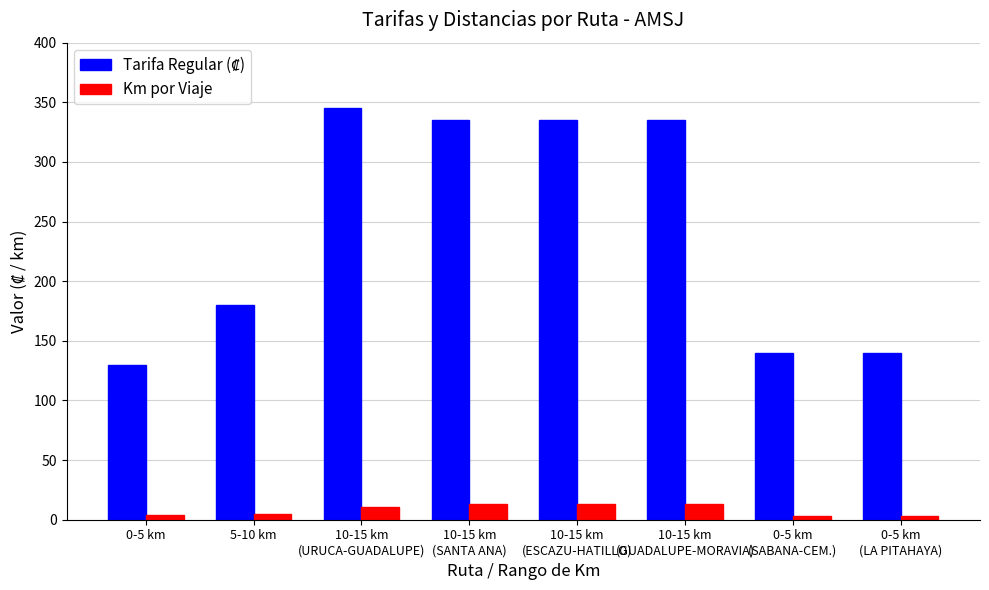

Count the number of categories in the chart.

8